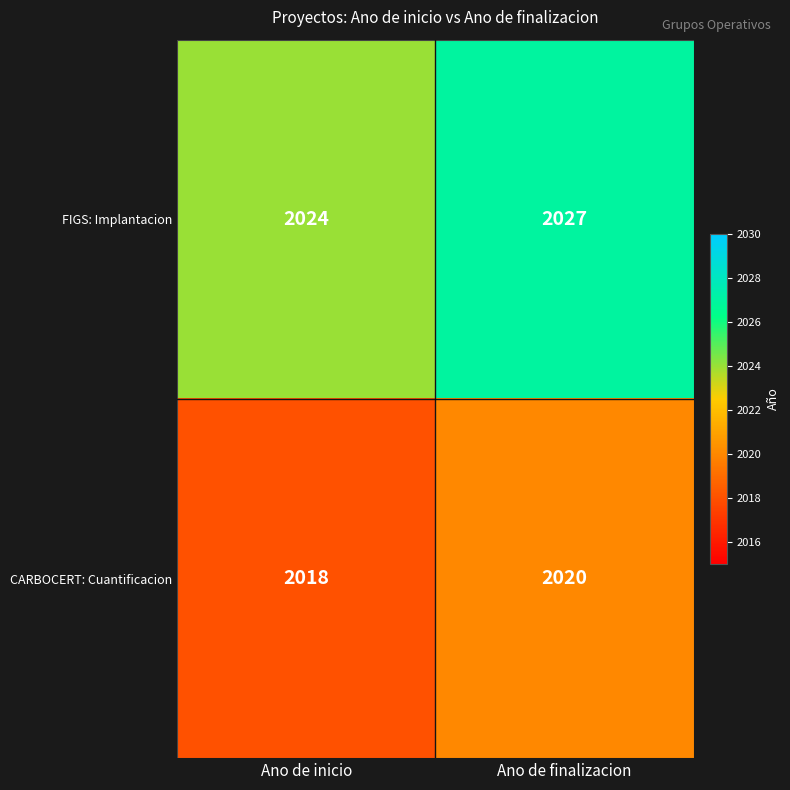

Which series changed the most between Ano de inicio and Ano de finalizacion?

FIGS: Implantacion